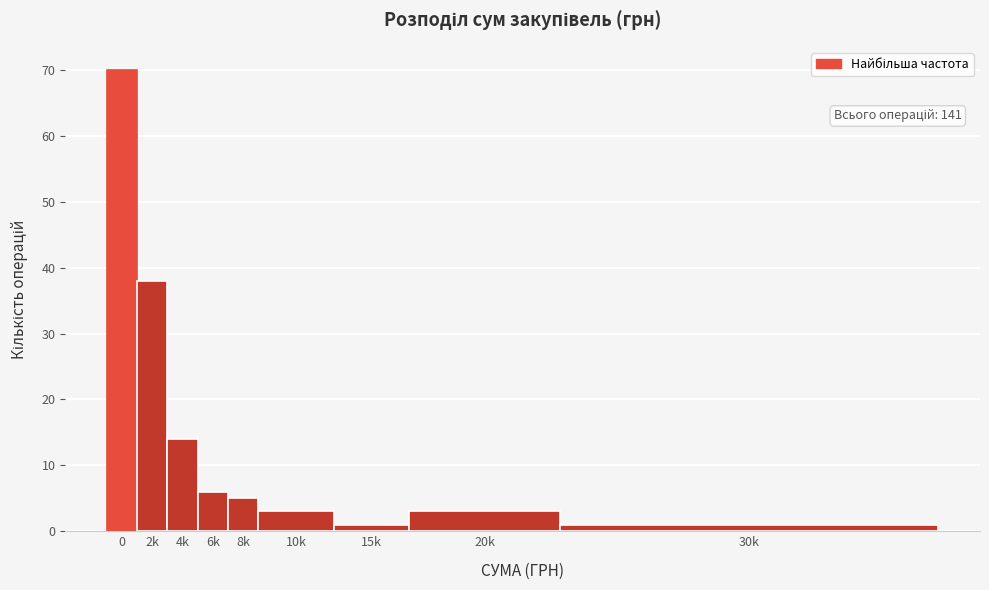

Reading right to left, transcribe all the data shown in this chart.

1	3	1	3	5	6	14	38	70